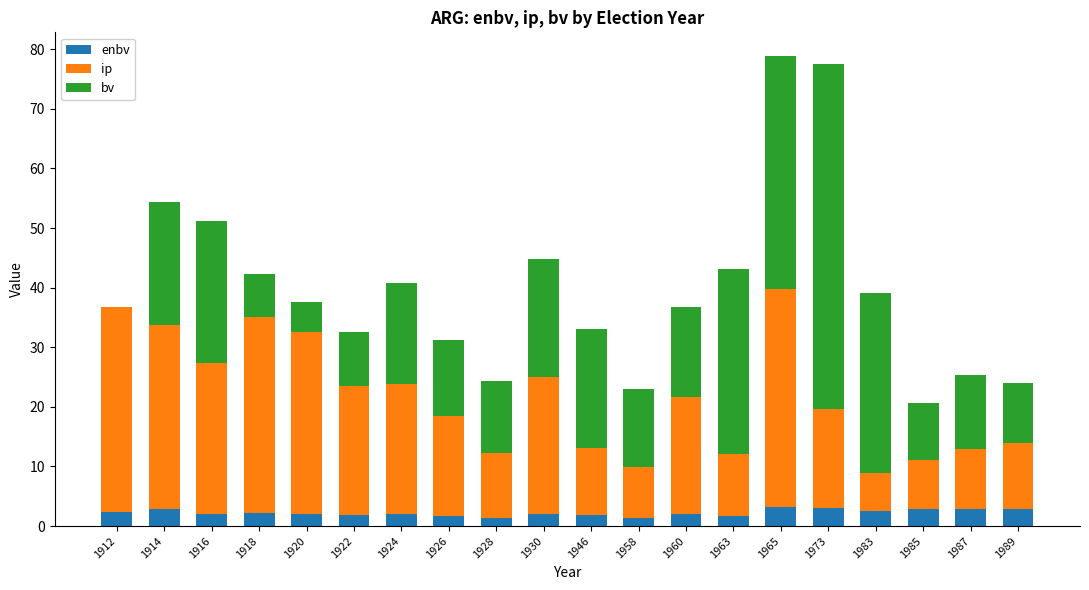

What is the value of the enbv bar at the 1st from the left?

2.3